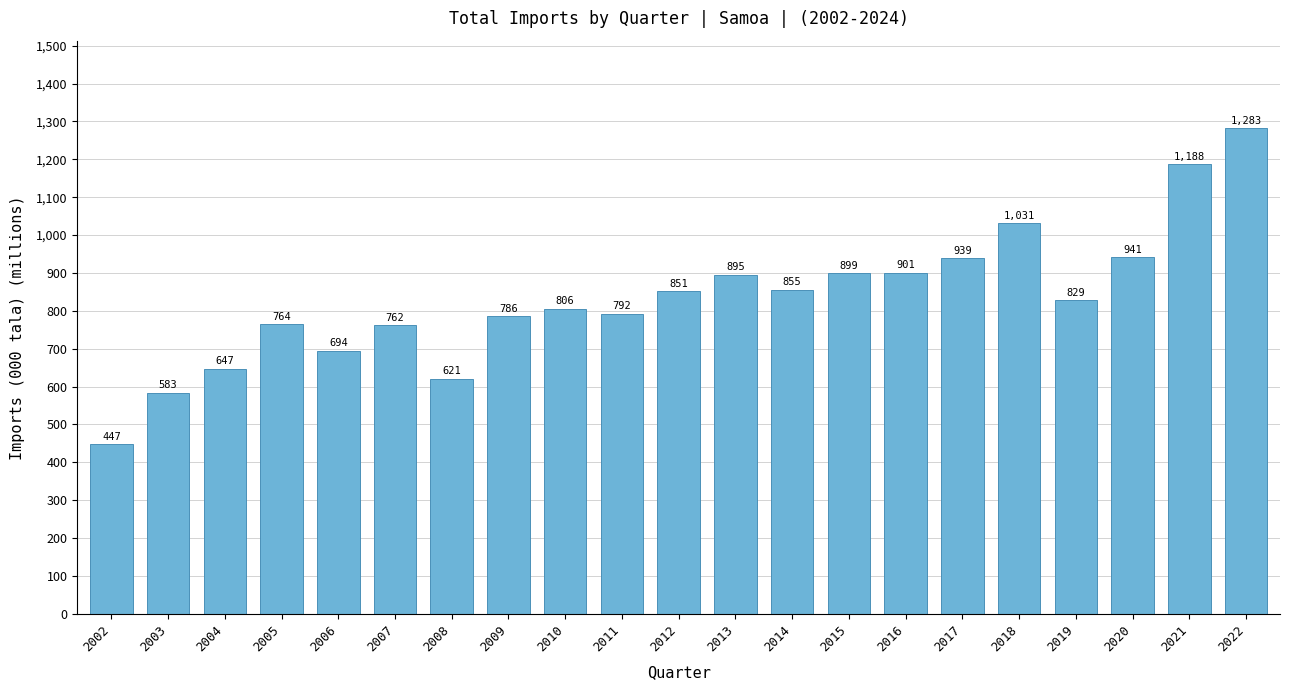

Approximately how many times larger is the value at 2014 compared to 2004?

1.3